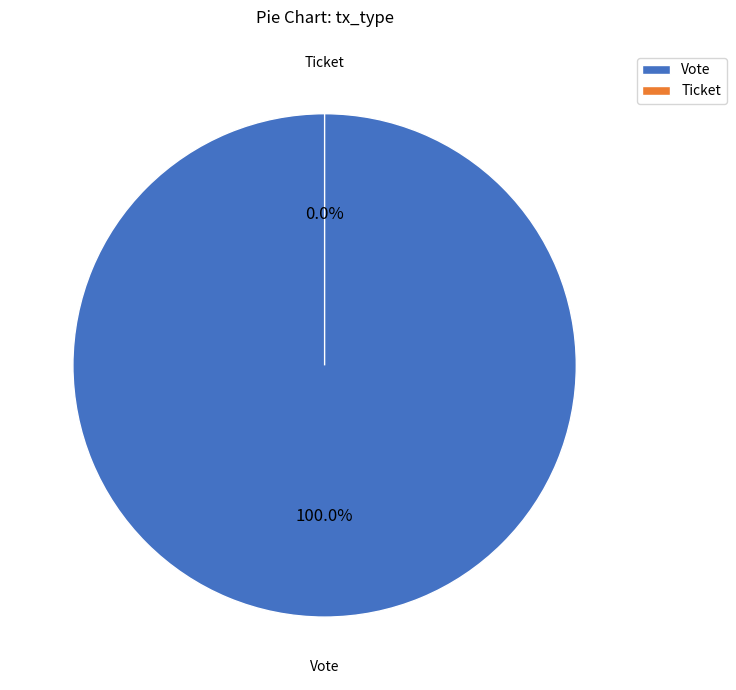

How many segments does this pie chart have?

2